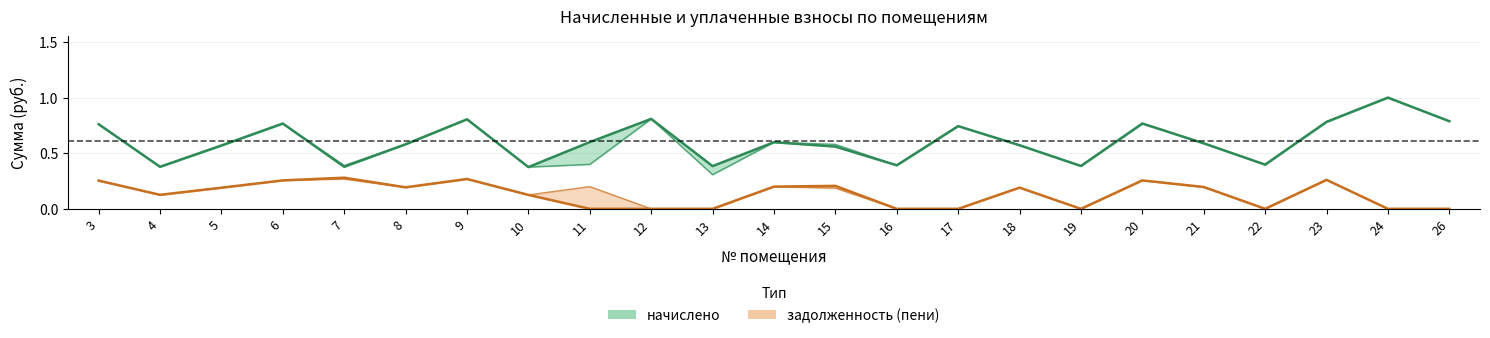

The value of начислено at 6 is 0.8. True or false?

True